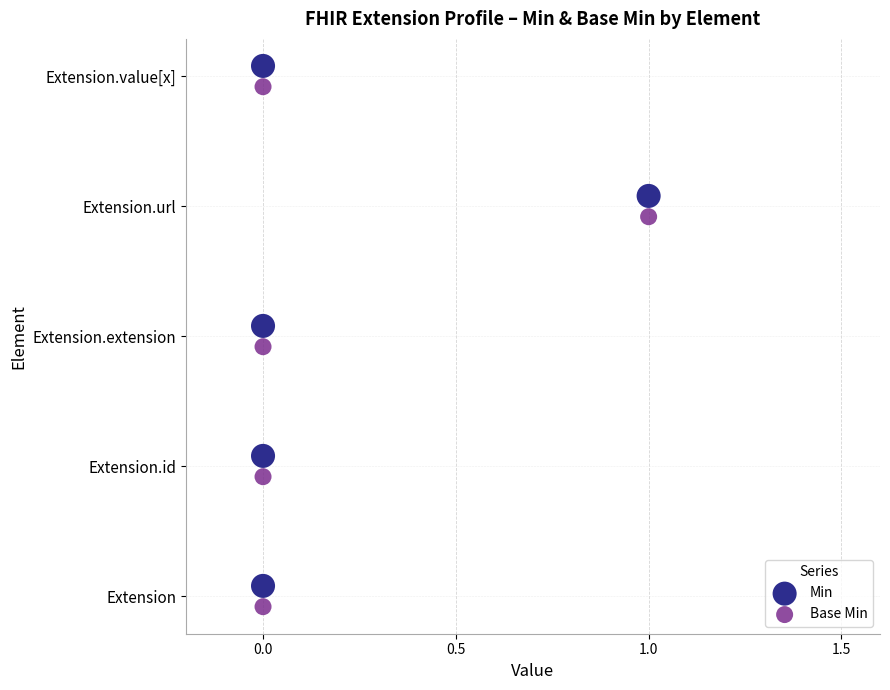

What are all the series names shown in the legend?

Min, Base Min